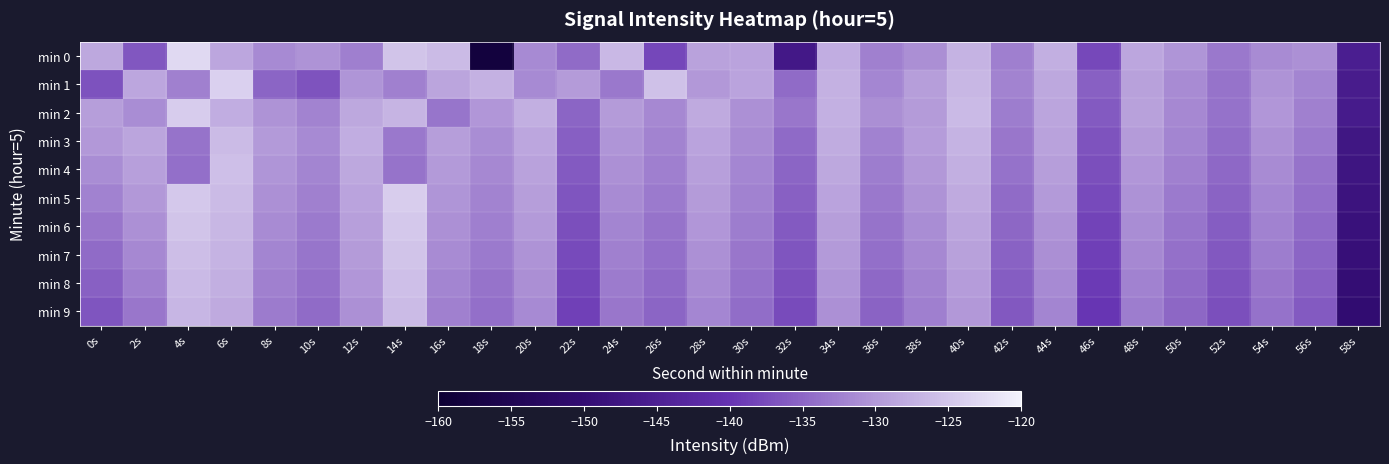

Reading left to right, extract all data points from this chart.

min 0: 0s=-128.3	2s=-136.6	4s=-122.8	6s=-128.5	8s=-131.5	10s=-130.5	12s=-132.5	14s=-125.2	16s=-126.1	18s=-158.2	20s=-131.4	22s=-134.4	24s=-126.4	26s=-138.1	28s=-129.0	30s=-128.8	32s=-146.8	34s=-127.7	36s=-132.4	38s=-131.0	40s=-127.2	42s=-132.6	44s=-127.6	46s=-137.8	48s=-128.6	50s=-130.3	52s=-133.1	54s=-131.3	56s=-130.9	58s=-145.4
min 1: 0s=-136.9	2s=-128.6	4s=-132.4	6s=-123.8	8s=-135.1	10s=-136.8	12s=-130.4	14s=-132.4	16s=-128.7	18s=-127.3	20s=-131.5	22s=-129.8	24s=-133.2	26s=-125.6	28s=-130.1	30s=-128.9	32s=-134.5	34s=-127.3	36s=-131.8	38s=-129.4	40s=-126.7	42s=-132.1	44s=-128.3	46s=-135.6	48s=-129.2	50s=-131.4	52s=-133.7	54s=-130.6	56s=-132.0	58s=-145.8
min 2: 0s=-129.5	2s=-131.2	4s=-124.3	6s=-127.8	8s=-130.6	10s=-132.1	12s=-128.4	14s=-126.9	16s=-133.5	18s=-130.2	20s=-127.6	22s=-135.1	24s=-129.8	26s=-131.7	28s=-128.1	30s=-130.9	32s=-133.3	34s=-127.5	36s=-131.0	38s=-129.7	40s=-126.4	42s=-132.8	44s=-128.6	46s=-136.2	48s=-129.1	50s=-131.6	52s=-133.9	54s=-130.3	56s=-132.5	58s=-146.1
min 3: 0s=-130.1	2s=-128.7	4s=-133.6	6s=-126.2	8s=-129.9	10s=-131.5	12s=-127.8	14s=-133.2	16s=-129.4	18s=-131.1	20s=-128.5	22s=-135.7	24s=-130.4	26s=-132.1	28s=-128.8	30s=-131.3	32s=-134.6	34s=-127.9	36s=-132.2	38s=-129.6	40s=-127.1	42s=-133.4	44s=-129.0	46s=-136.8	48s=-129.7	50s=-132.0	52s=-134.3	54s=-130.8	56s=-133.1	58s=-147.2
min 4: 0s=-131.2	2s=-129.3	4s=-134.1	6s=-125.7	8s=-130.4	10s=-132.0	12s=-128.3	14s=-133.7	16s=-129.9	18s=-131.6	20s=-129.0	22s=-136.2	24s=-130.9	26s=-132.6	28s=-129.3	30s=-131.8	32s=-135.1	34s=-128.4	36s=-132.7	38s=-130.1	40s=-127.6	42s=-133.9	44s=-129.5	46s=-137.3	48s=-130.2	50s=-132.5	52s=-134.8	54s=-131.3	56s=-133.6	58s=-147.7
min 5: 0s=-132.3	2s=-130.1	4s=-124.8	6s=-126.1	8s=-130.9	10s=-132.5	12s=-128.8	14s=-124.2	16s=-130.4	18s=-132.1	20s=-129.5	22s=-136.7	24s=-131.4	26s=-133.1	28s=-129.8	30s=-132.3	32s=-135.6	34s=-128.9	36s=-133.2	38s=-130.6	40s=-128.1	42s=-134.4	44s=-130.0	46s=-137.8	48s=-130.7	50s=-133.0	52s=-135.3	54s=-131.8	56s=-134.1	58s=-148.2
min 6: 0s=-133.4	2s=-130.9	4s=-125.3	6s=-126.6	8s=-131.4	10s=-133.0	12s=-129.3	14s=-124.7	16s=-130.9	18s=-132.6	20s=-130.0	22s=-137.2	24s=-131.9	26s=-133.6	28s=-130.3	30s=-132.8	32s=-136.1	34s=-129.4	36s=-133.7	38s=-131.1	40s=-128.6	42s=-134.9	44s=-130.5	46s=-138.3	48s=-131.2	50s=-133.5	52s=-135.8	54s=-132.3	56s=-134.6	58s=-148.7
min 7: 0s=-134.5	2s=-131.7	4s=-125.8	6s=-127.1	8s=-131.9	10s=-133.5	12s=-129.8	14s=-125.2	16s=-131.4	18s=-133.1	20s=-130.5	22s=-137.7	24s=-132.4	26s=-134.1	28s=-130.8	30s=-133.3	32s=-136.6	34s=-129.9	36s=-134.2	38s=-131.6	40s=-129.1	42s=-135.4	44s=-131.0	46s=-138.8	48s=-131.7	50s=-134.0	52s=-136.3	54s=-132.8	56s=-135.1	58s=-149.2
min 8: 0s=-135.6	2s=-132.5	4s=-126.3	6s=-127.6	8s=-132.4	10s=-134.0	12s=-130.3	14s=-125.7	16s=-131.9	18s=-133.6	20s=-131.0	22s=-138.2	24s=-132.9	26s=-134.6	28s=-131.3	30s=-133.8	32s=-137.1	34s=-130.4	36s=-134.7	38s=-132.1	40s=-129.6	42s=-135.9	44s=-131.5	46s=-139.3	48s=-132.2	50s=-134.5	52s=-136.8	54s=-133.3	56s=-135.6	58s=-149.7
min 9: 0s=-136.7	2s=-133.3	4s=-126.8	6s=-128.1	8s=-132.9	10s=-134.5	12s=-130.8	14s=-126.2	16s=-132.4	18s=-134.1	20s=-131.5	22s=-138.7	24s=-133.4	26s=-135.1	28s=-131.8	30s=-134.3	32s=-137.6	34s=-130.9	36s=-135.2	38s=-132.6	40s=-130.1	42s=-136.4	44s=-132.0	46s=-139.8	48s=-132.7	50s=-135.0	52s=-137.3	54s=-133.8	56s=-136.1	58s=-150.2